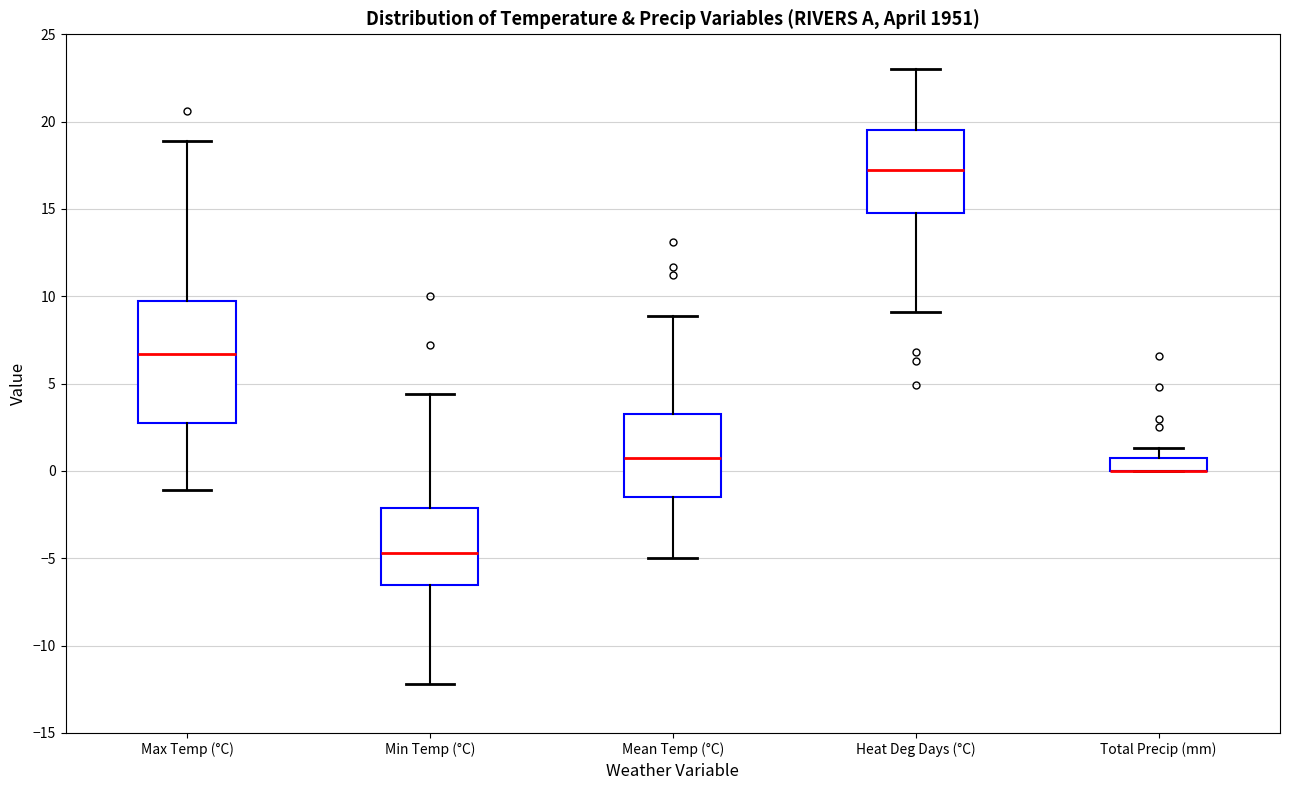

Which box is the tallest, from its lower edge to its upper edge?

Max Temp (°C)